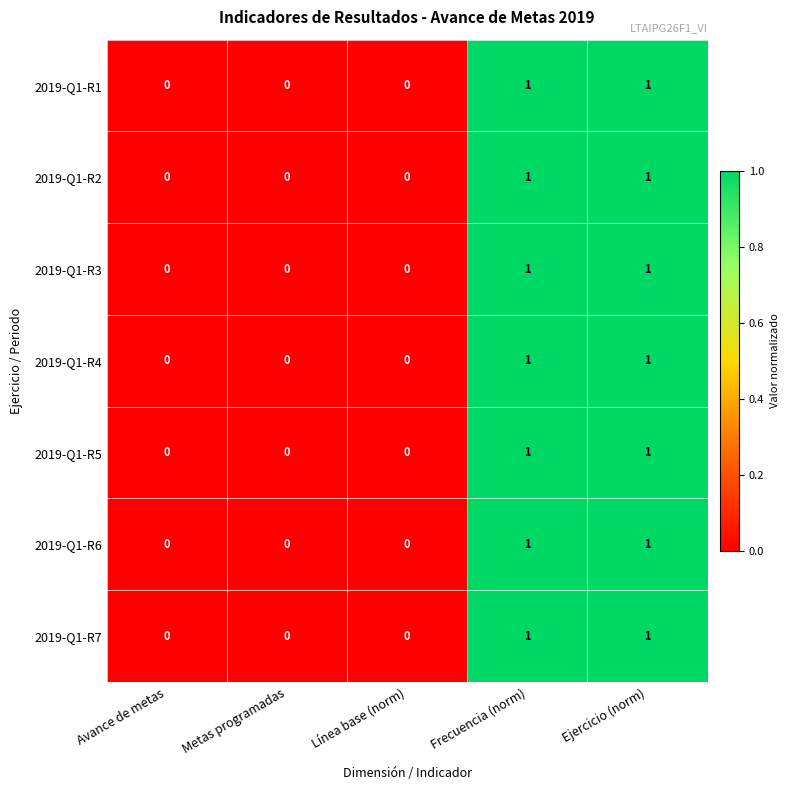

Is the value of 2019-Q1-R2 at Metas programadas greater than the value of 2019-Q1-R6 at Frecuencia (norm)?

No